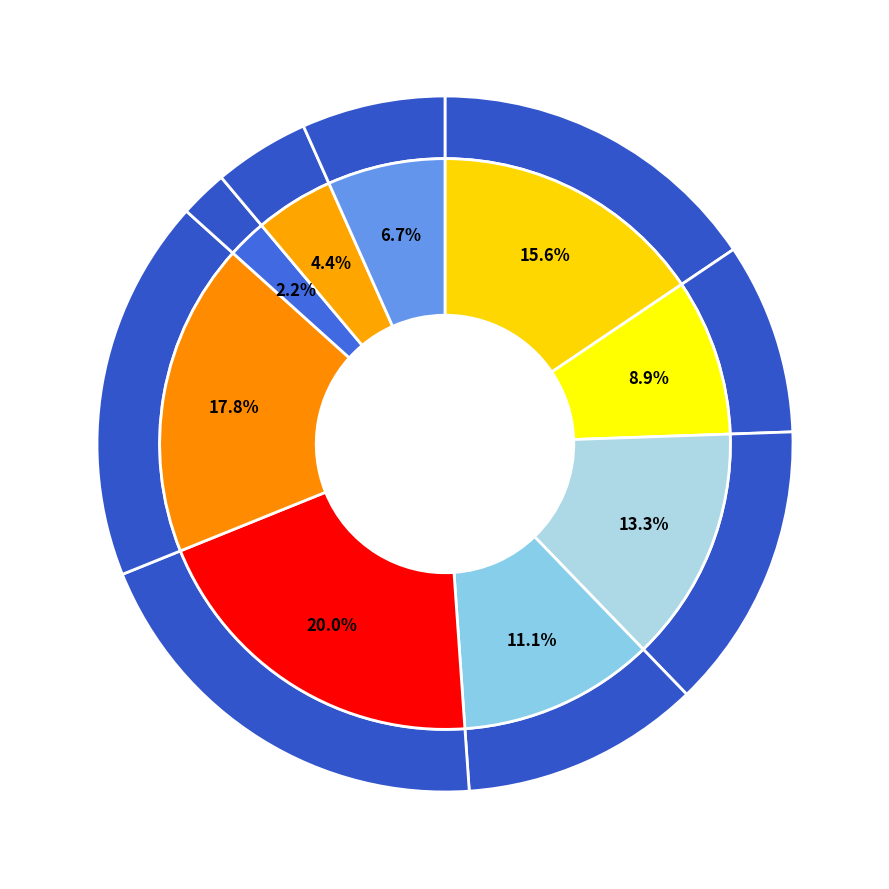

Is 7 the majority of the pie?

No